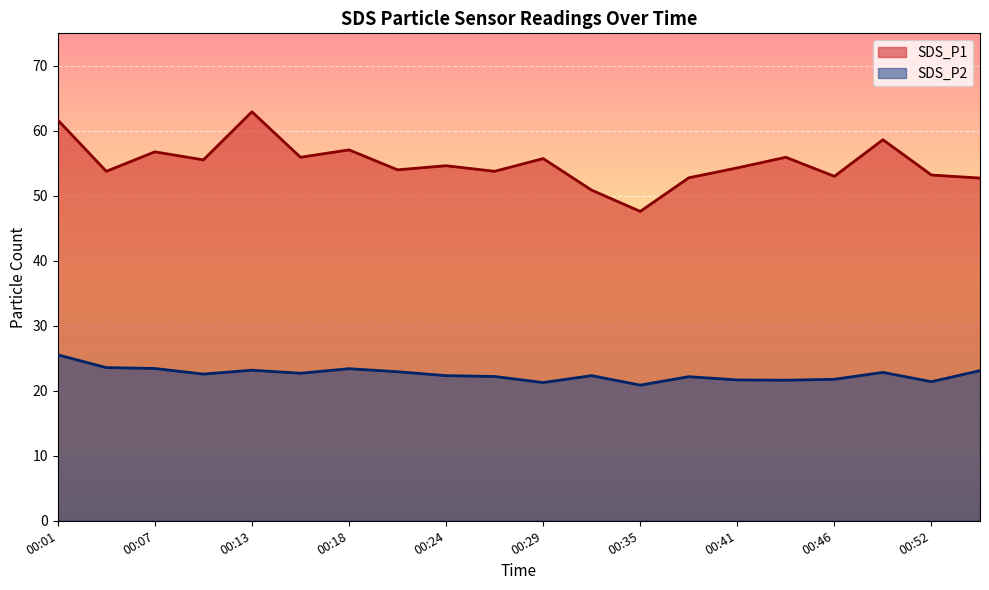

True or false: SDS_P1 and SDS_P2 intersect in this chart.

False